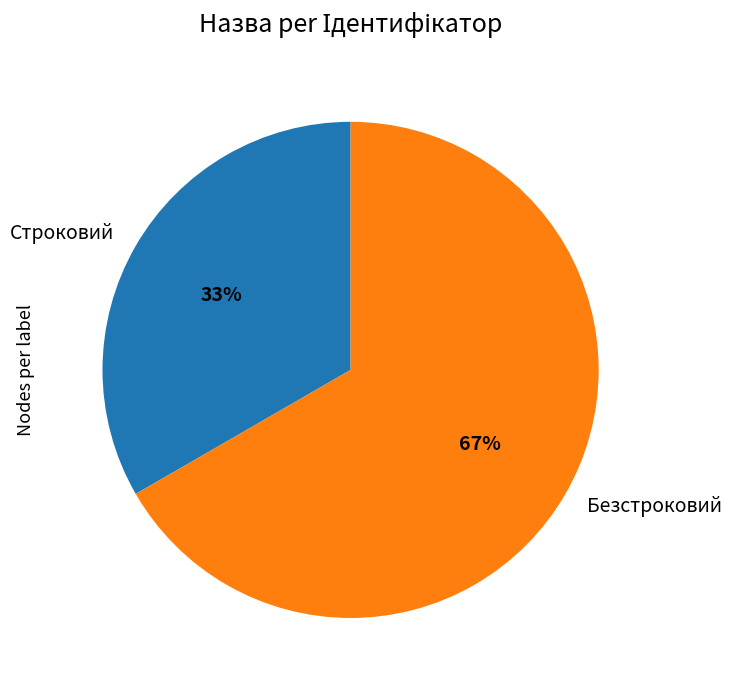

The Безстроковий slice represents 54% of the pie. True or false?

False